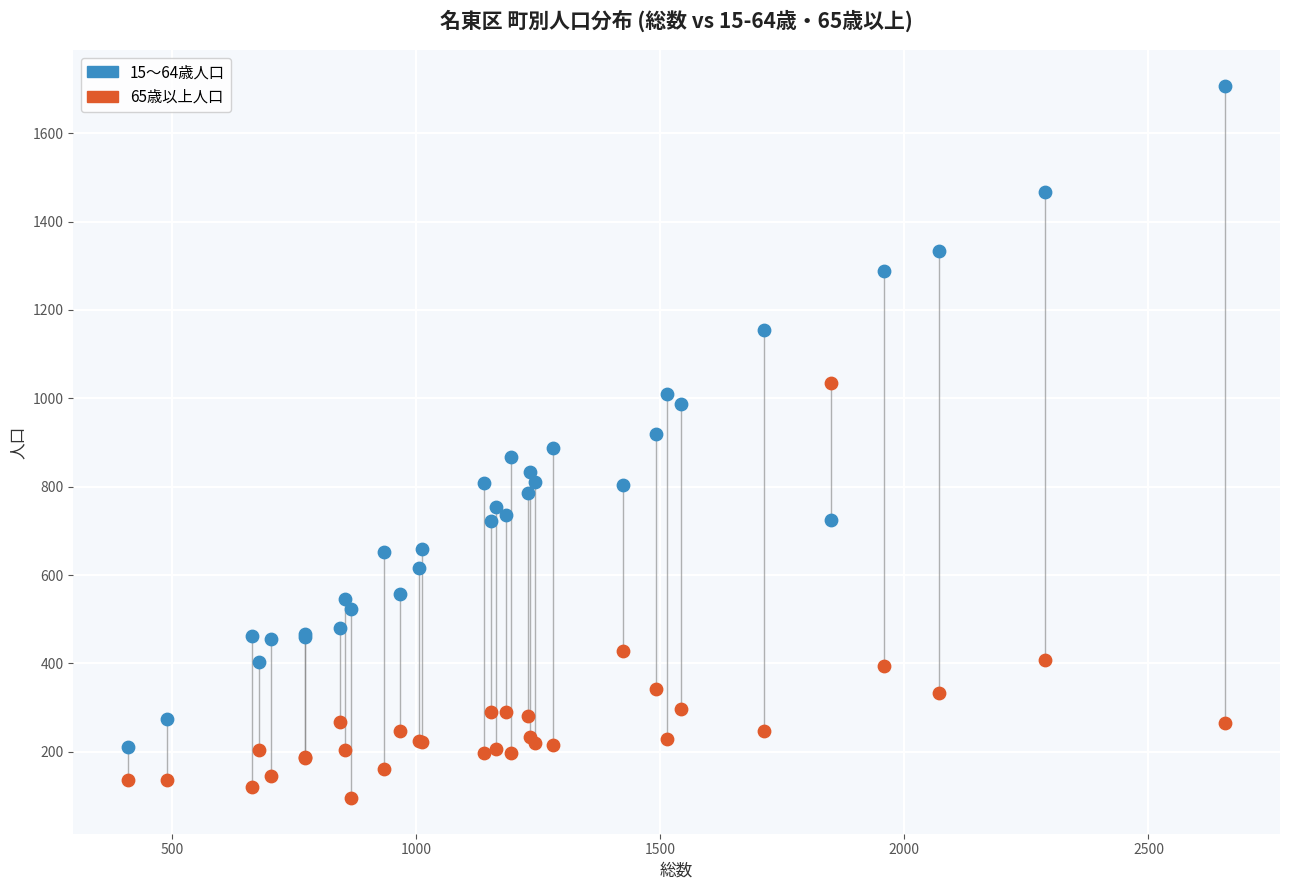

What is the X range (max minus min) for the scatter plot?

2247